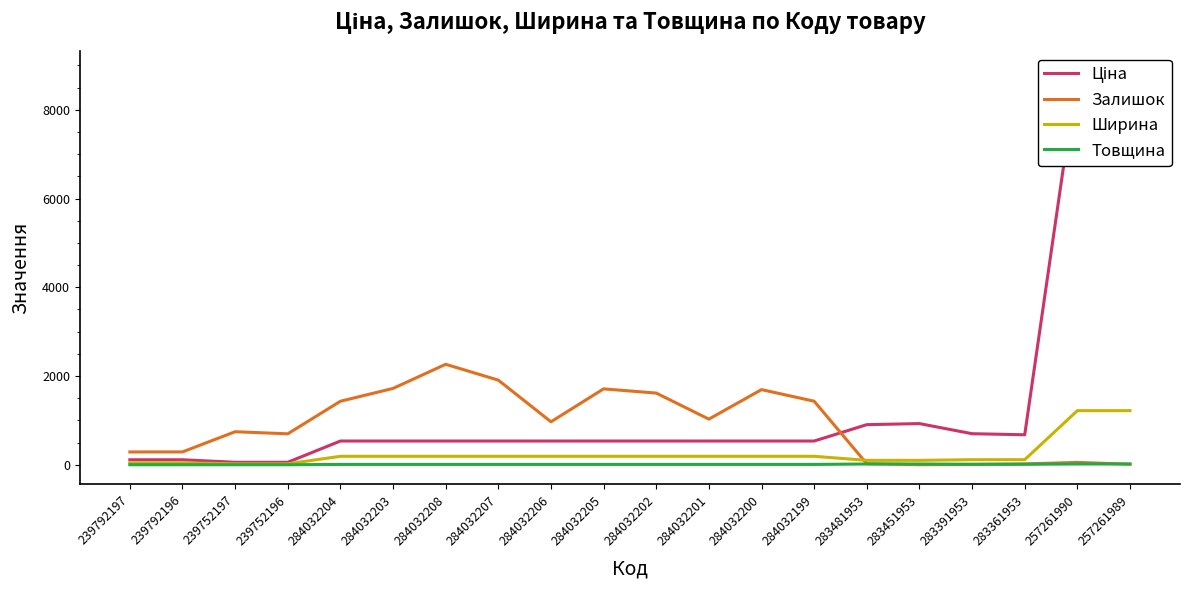

Reading left to right, extract all data points from this chart.

Ціна: 113.3	113.3	56.7	56.7	535.4	535.4	535.4	535.4	535.4	535.4	535.4	535.4	535.4	535.4	904.3	928.3	700.4	676.4	8874.6	8874.6
Залишок: 289.0	290.0	745.0	698.0	1432.0	1721.0	2265.0	1908.0	969.0	1711.0	1616.0	1029.0	1694.0	1433.0	24.0	2.0	8.0	19.0	53.0	13.0
Ширина: 44.0	44.0	22.0	22.0	191.0	191.0	191.0	191.0	191.0	191.0	191.0	191.0	191.0	191.0	100.0	100.0	115.0	115.0	1220.0	1220.0
Товщина: 1.0	1.0	1.0	1.0	8.0	8.0	8.0	8.0	8.0	8.0	8.0	8.0	8.0	8.0	18.0	18.0	12.0	12.0	18.0	18.0